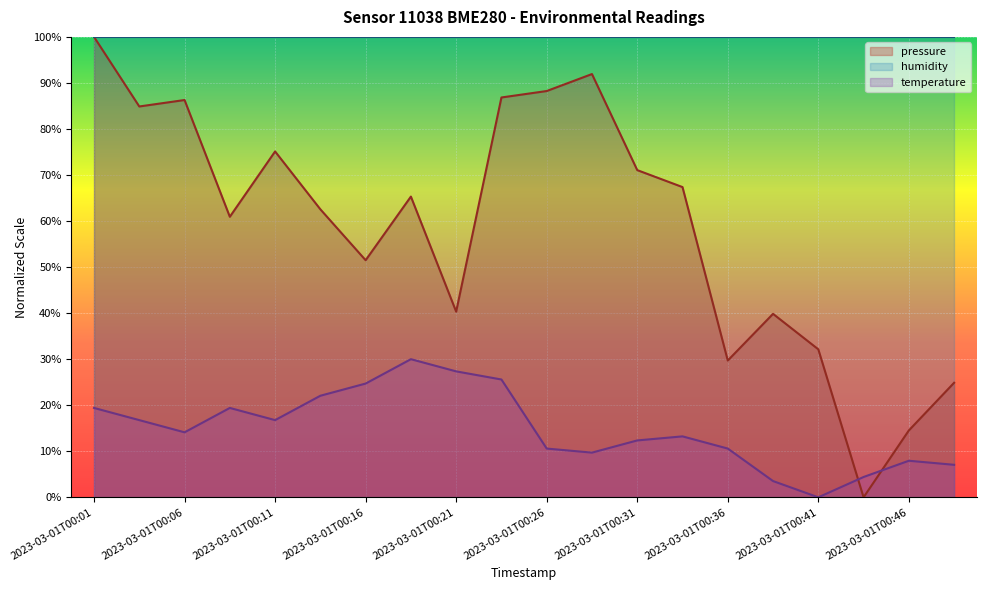

True or false: pressure has more than 0 interior local peaks.

True